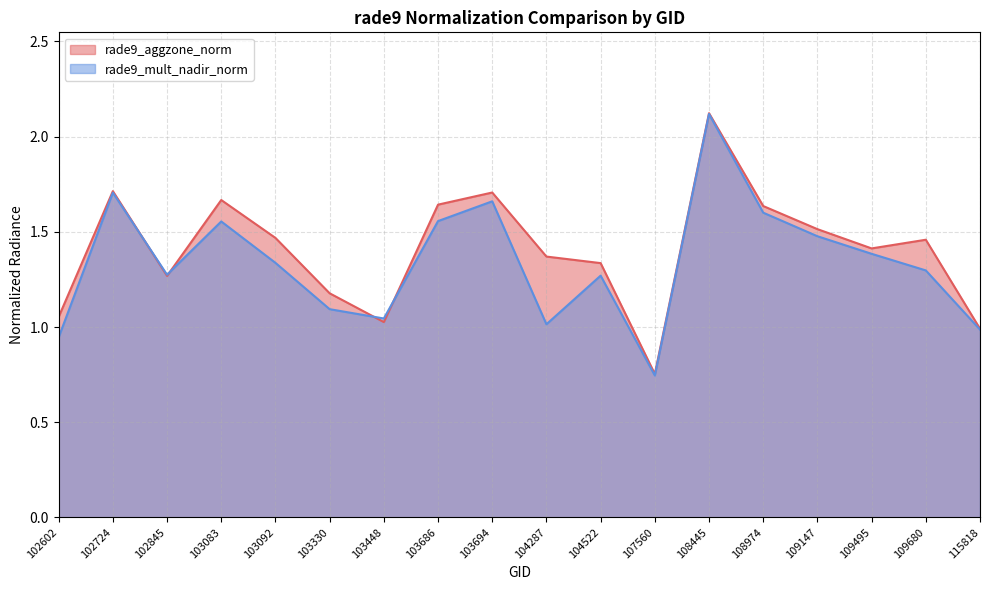

What is the total value across all series at 103330?

2.3